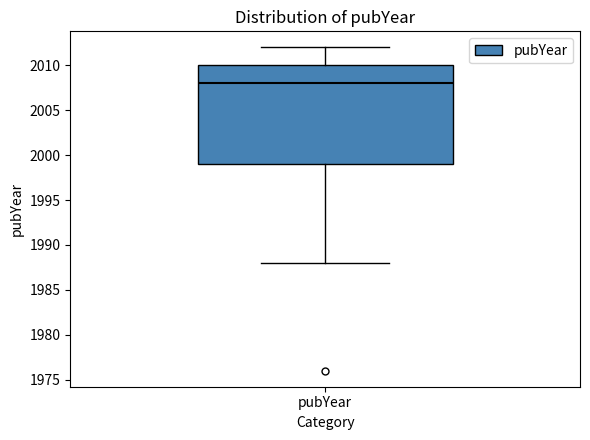

Transcribe this box plot: give where the median line is, the range the box spans, and where the two whiskers end, as read against the y-axis. The values are not printed on the chart, so give them approximately, as read against the axis.

median 2008, box 1999 to 2010, whiskers 1988 to 2012